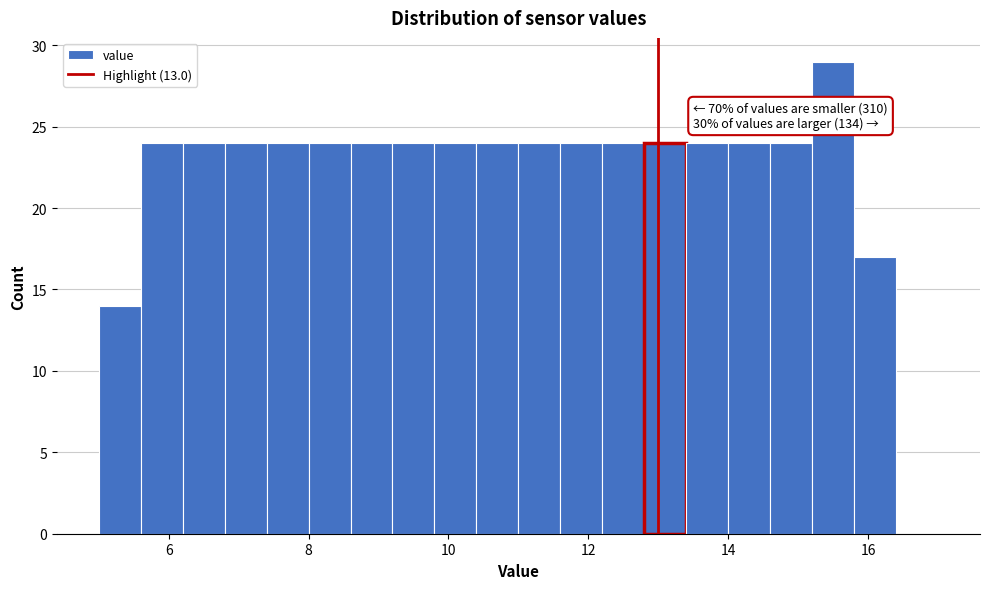

Around what value on the x-axis is the tallest bar? Give the approximate position of its centre, as read against the axis.

15.6